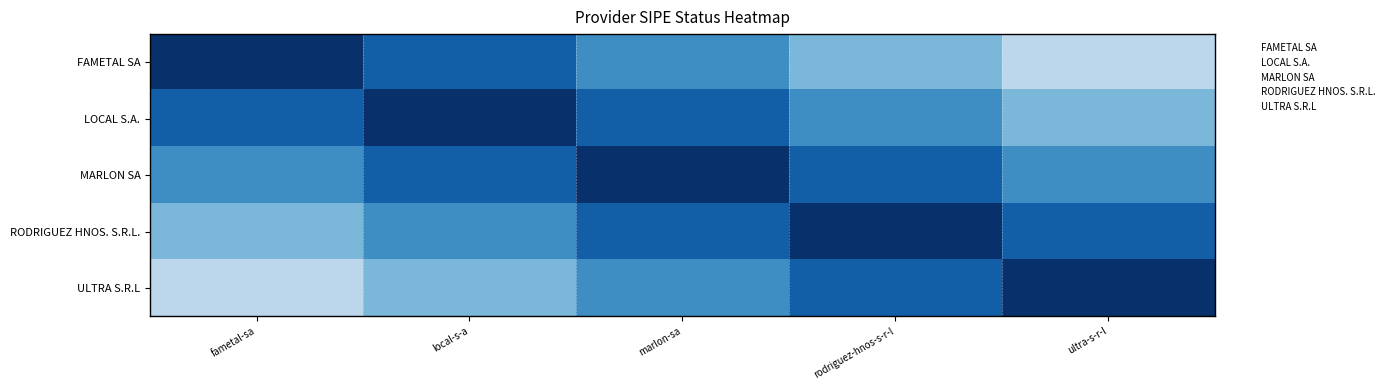

At which label does FAMETAL SA reach its peak?

fametal-sa